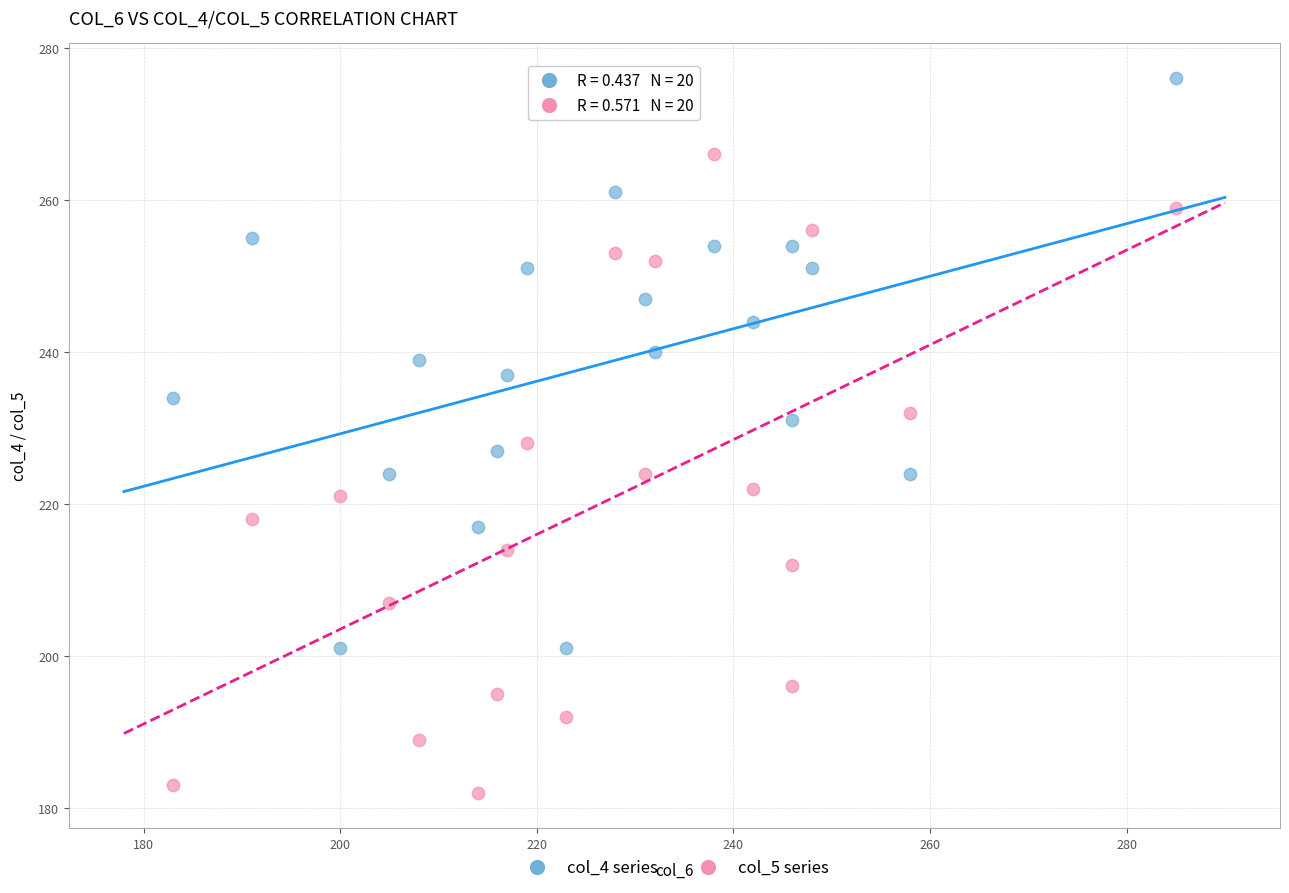

What are all the series names shown in the legend?

col_4 series, col_5 series